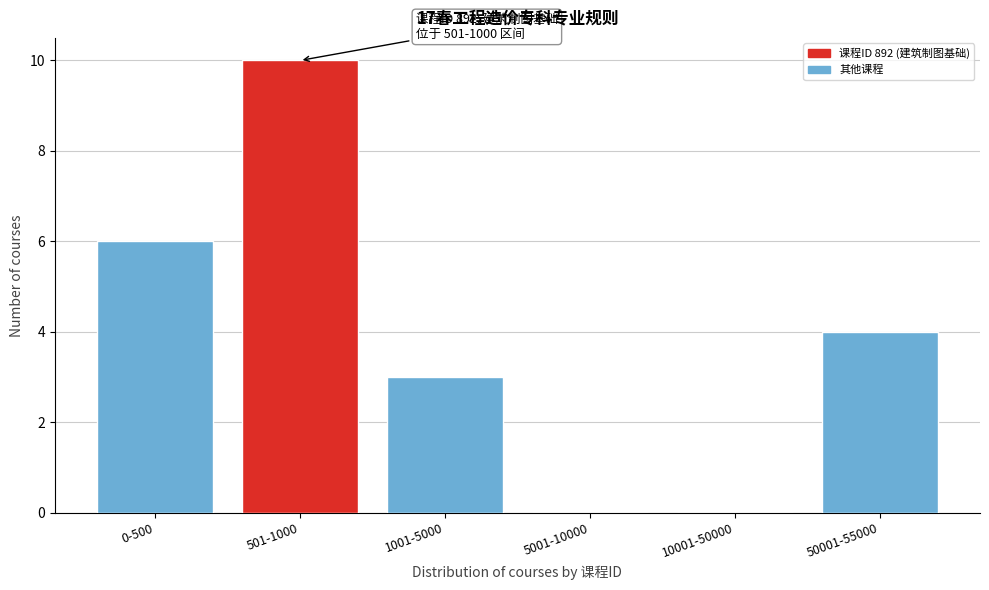

Reading left to right, list all the values displayed in this chart.

0-500=6	501-1000=10	1001-5000=3	5001-10000=0	10001-50000=0	50001-55000=4